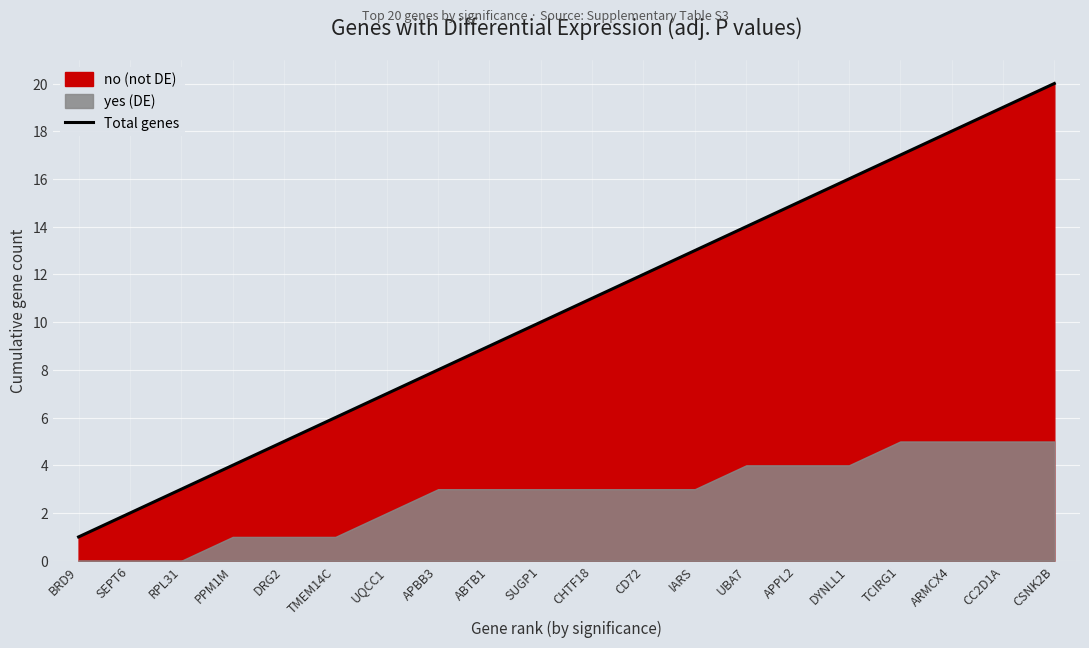

List the labels in order of value, smallest first.

BRD9, SEPT6, RPL31, PPM1M, DRG2, TMEM14C, UQCC1, APBB3, ABTB1, SUGP1, CHTF18, CD72, IARS, UBA7, APPL2, DYNLL1, TCIRG1, ARMCX4, CC2D1A, CSNK2B